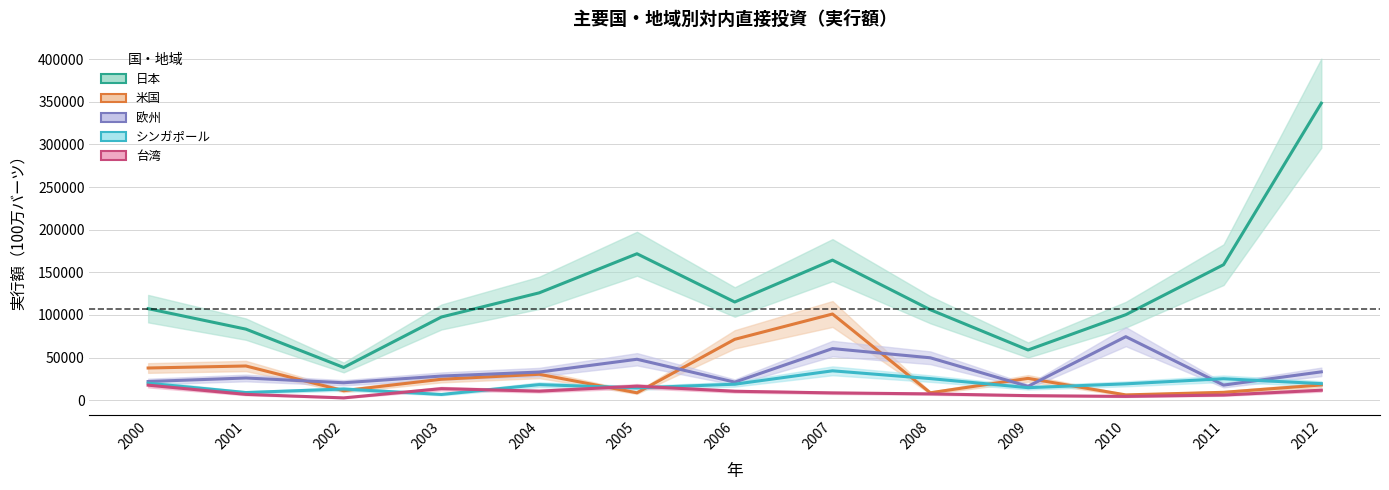

At which label is 欧州 closest to 45361?

2005